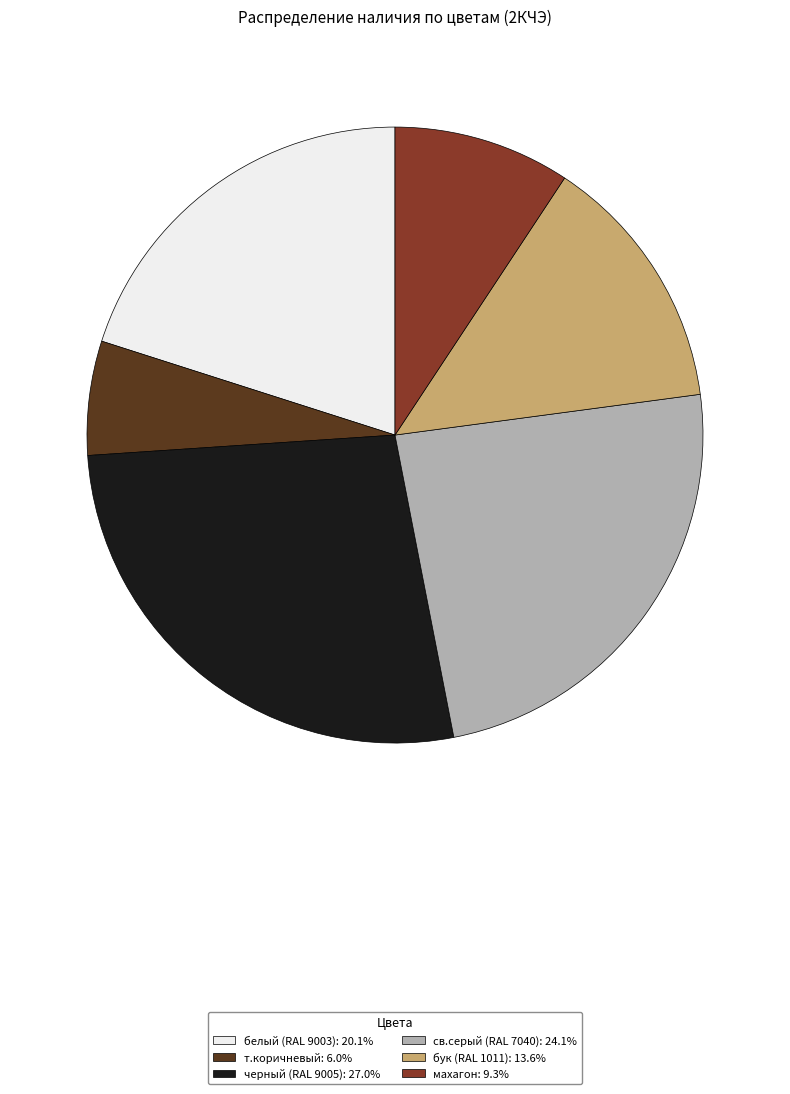

Rank the categories by value from lowest to highest.

т.коричневый, махагон, бук (RAL 1011), белый (RAL 9003), св.серый (RAL 7040), черный (RAL 9005)